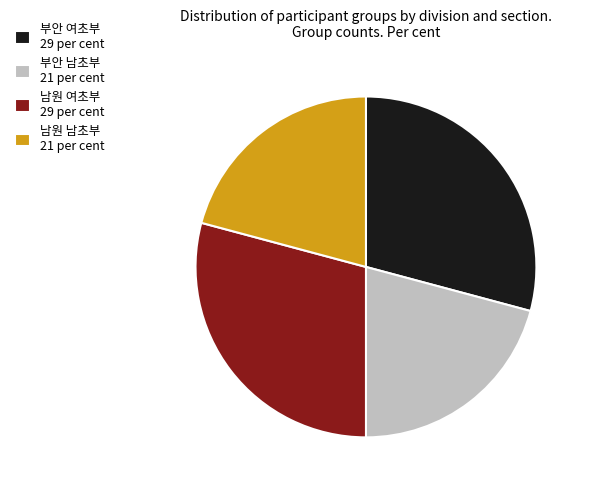

Is there a majority slice in this chart?

No